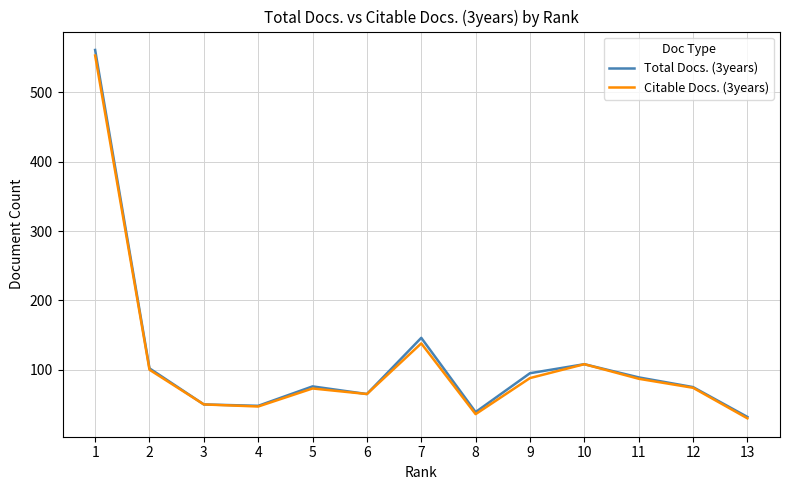

How many lines are shown in the chart?

2